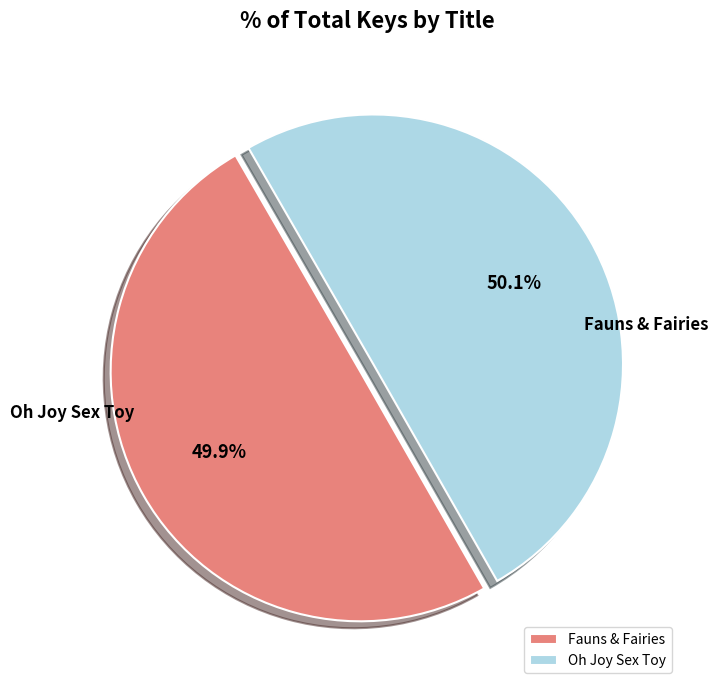

Which category has the smallest portion of the pie?

Fauns & Fairies